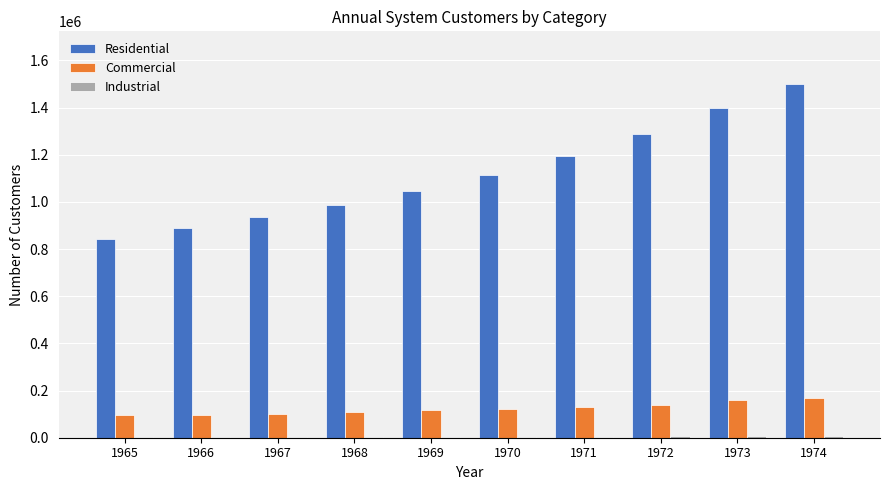

Is the value of Commercial at 1971 greater than the value of Residential at 1971?

No